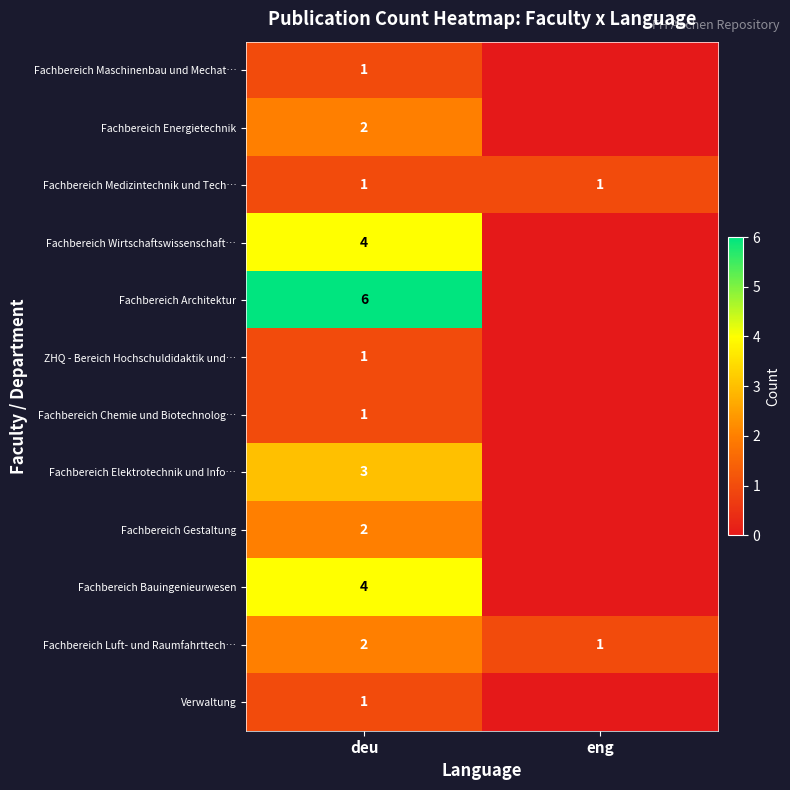

True or false: Fachbereich Architektur has a value of 6 at deu.

True